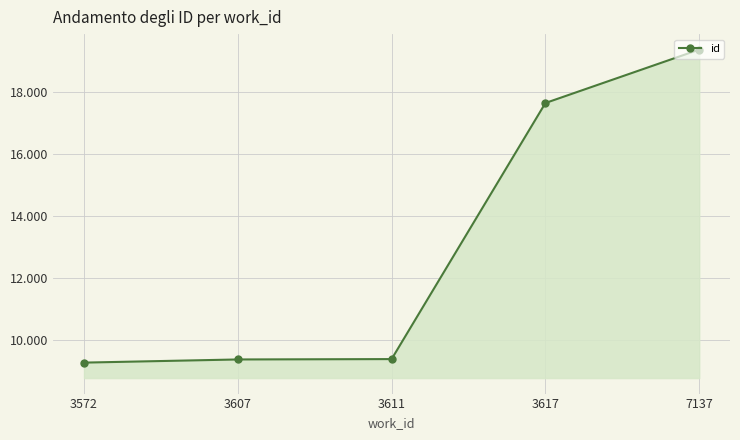

Approximately how many times larger is the value at 3617 compared to 3572?

1.9